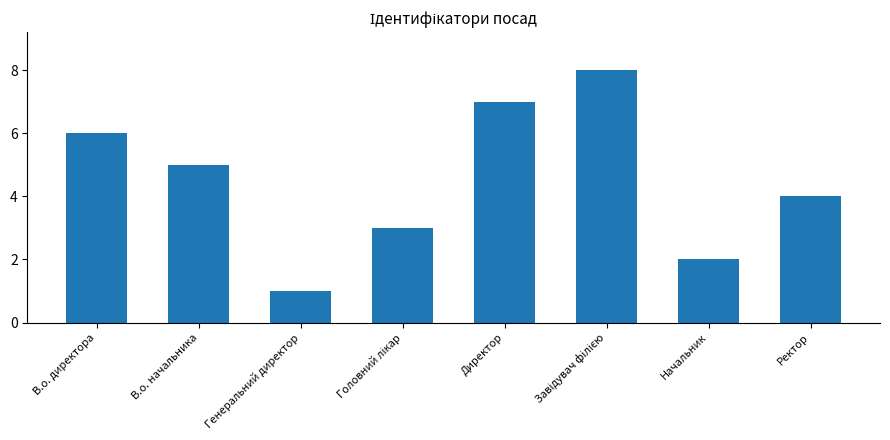

Reading right to left, transcribe all the data shown in this chart.

4	2	8	7	3	1	5	6